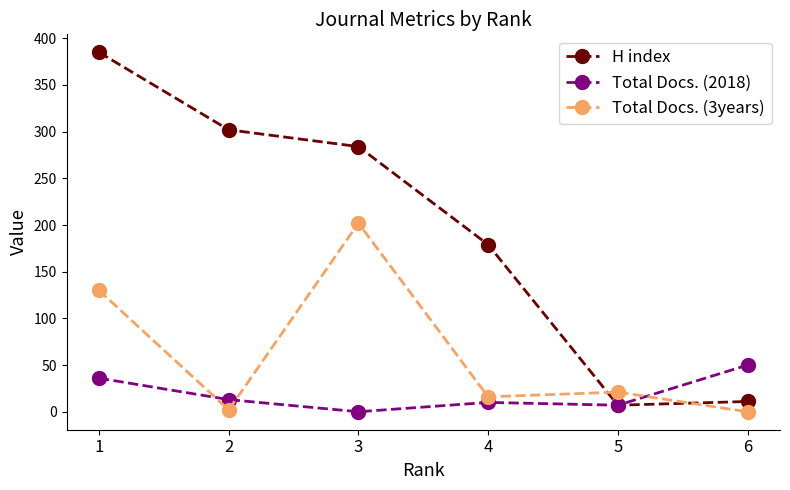

Rank the categories by H index value from highest to lowest.

1, 2, 3, 4, 6, 5